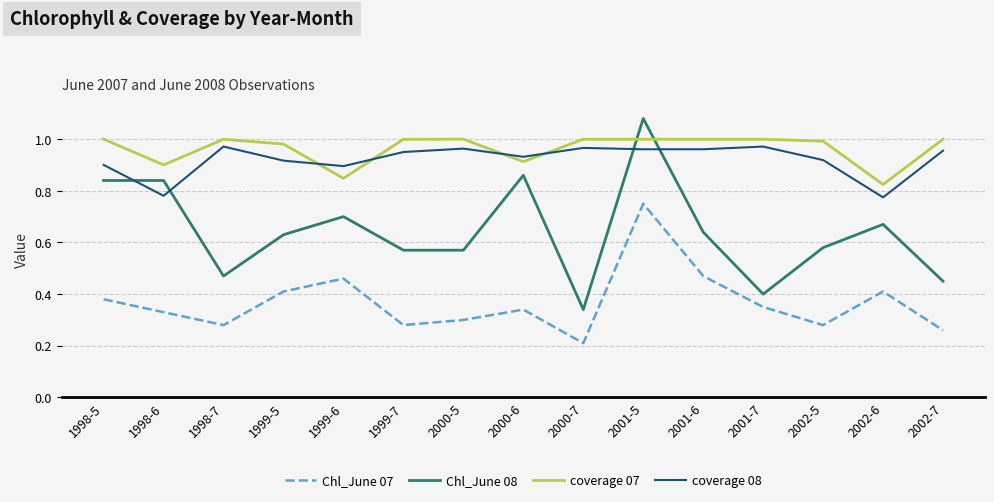

The Chl_June 08 series shows 0.3 at 2000-7. True or false?

True